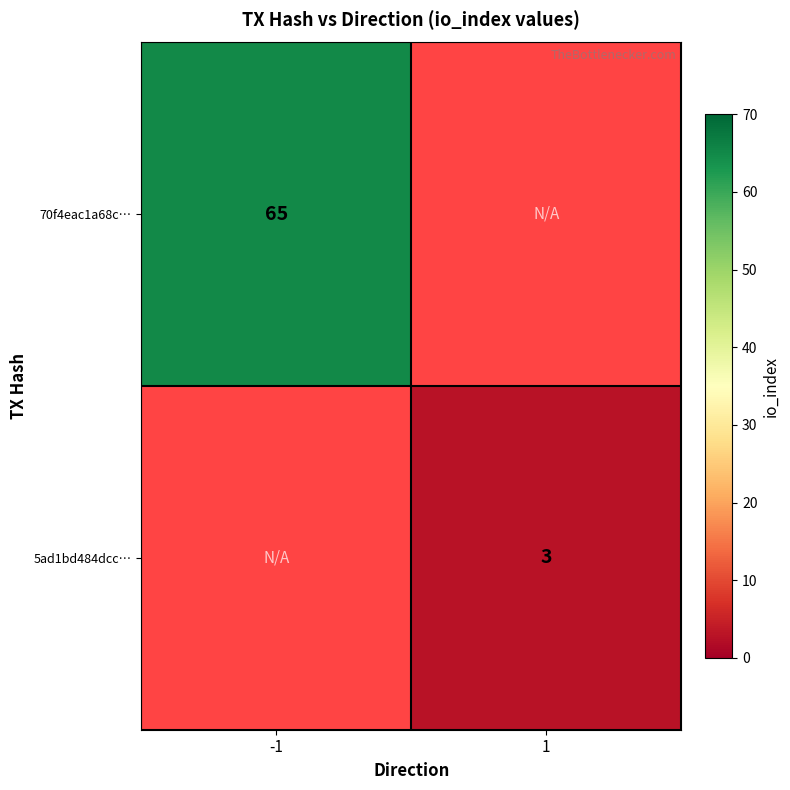

Which category has the lowest value across all series?

1